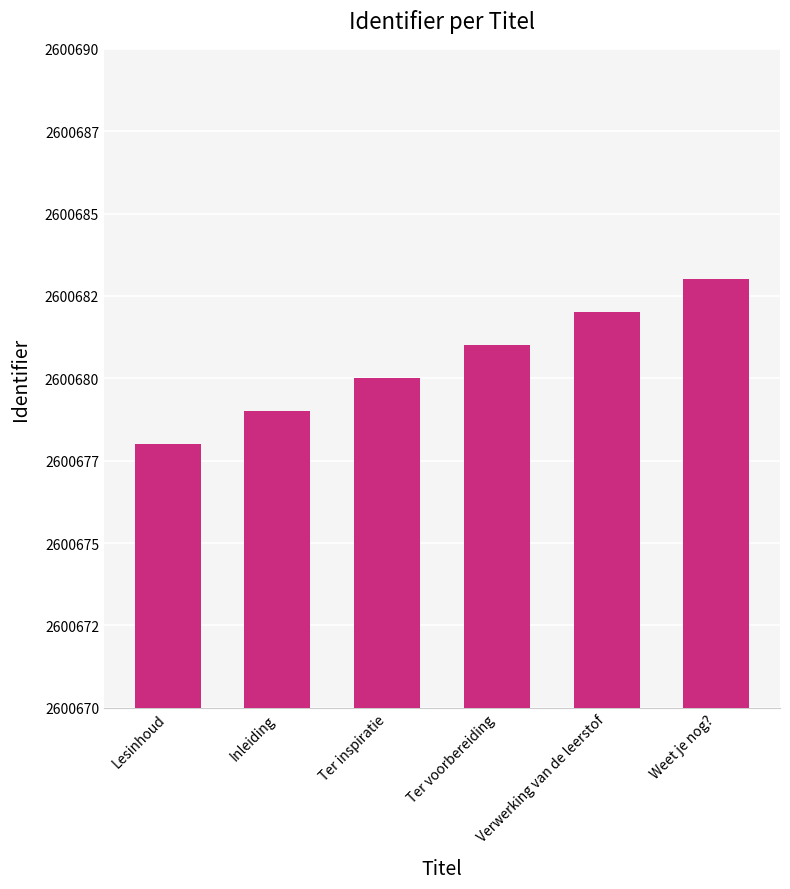

What is the sum of all values?

15604083